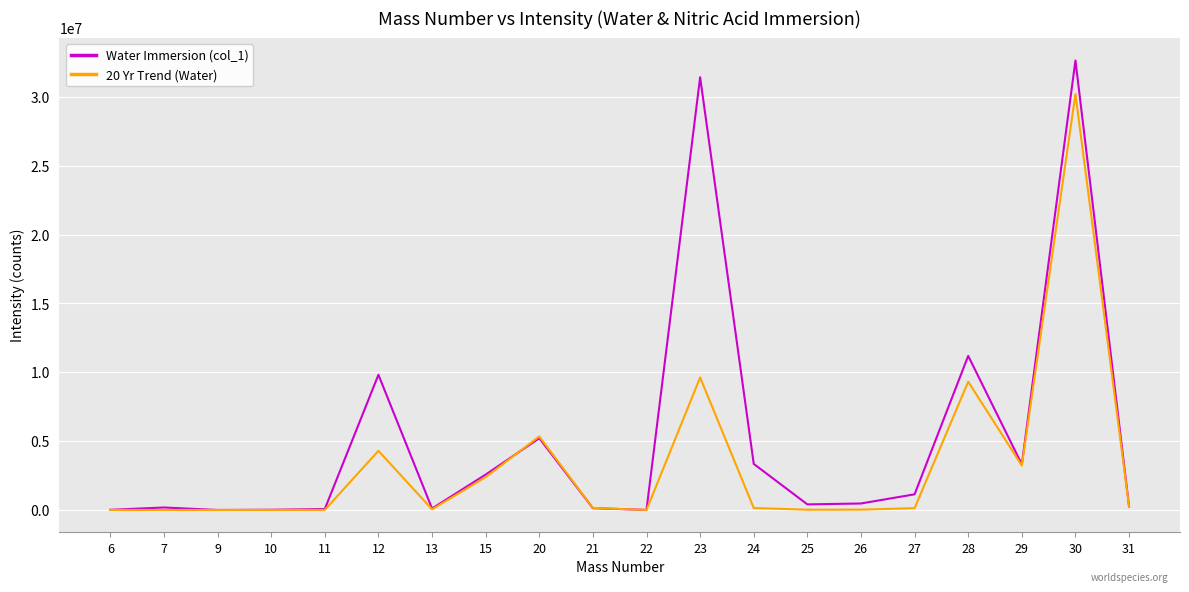

Which series has the widest spread of values?

Water Immersion (col_1)